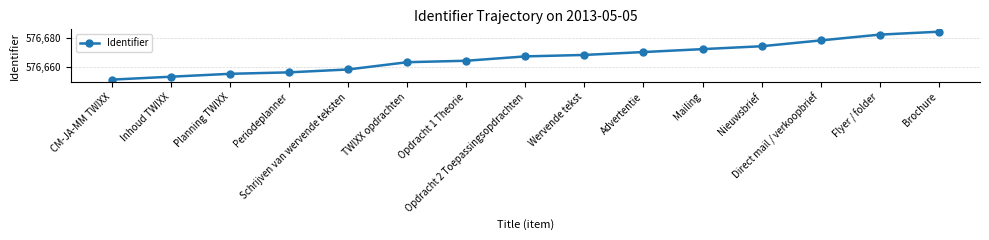

At which label is the value closest to 576667?

Opdracht 2 Toepassingsopdrachten